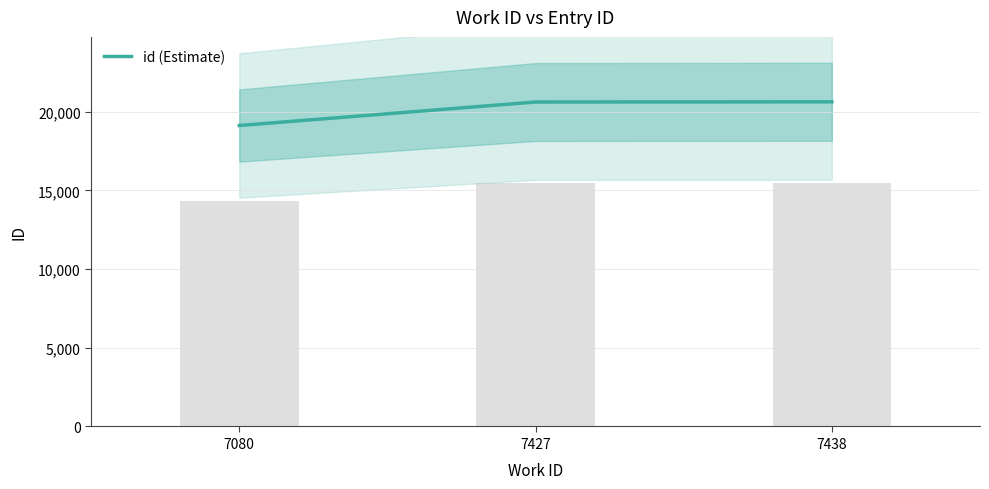

How many distinct data groups are displayed?

1